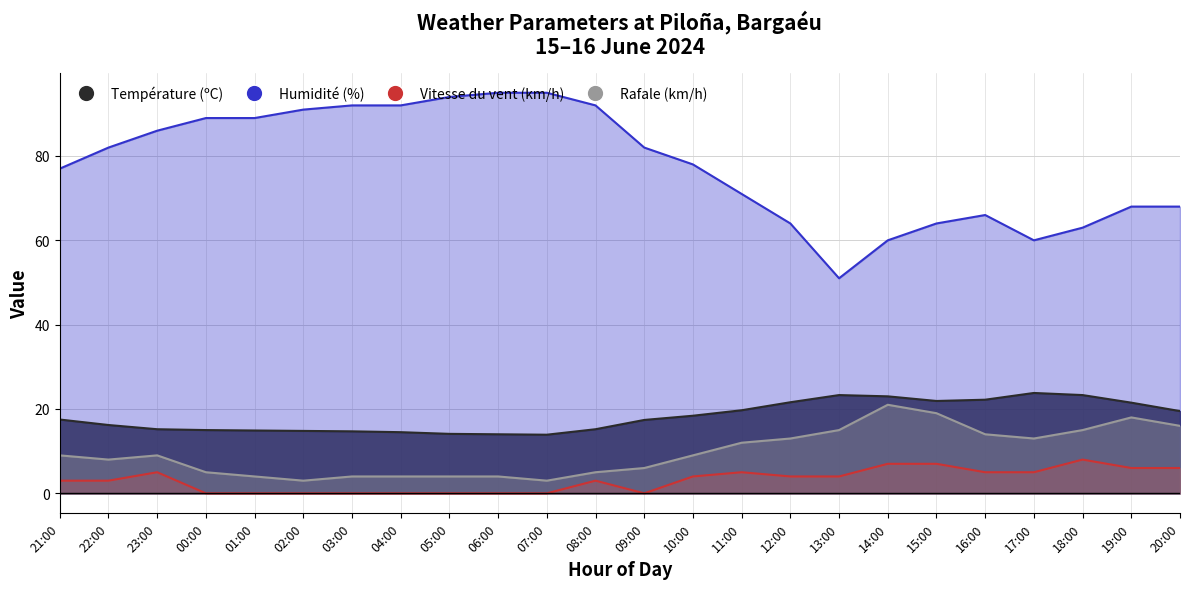

Is it true that Rafale (km/h) equals 8.0 at 00:00?

False